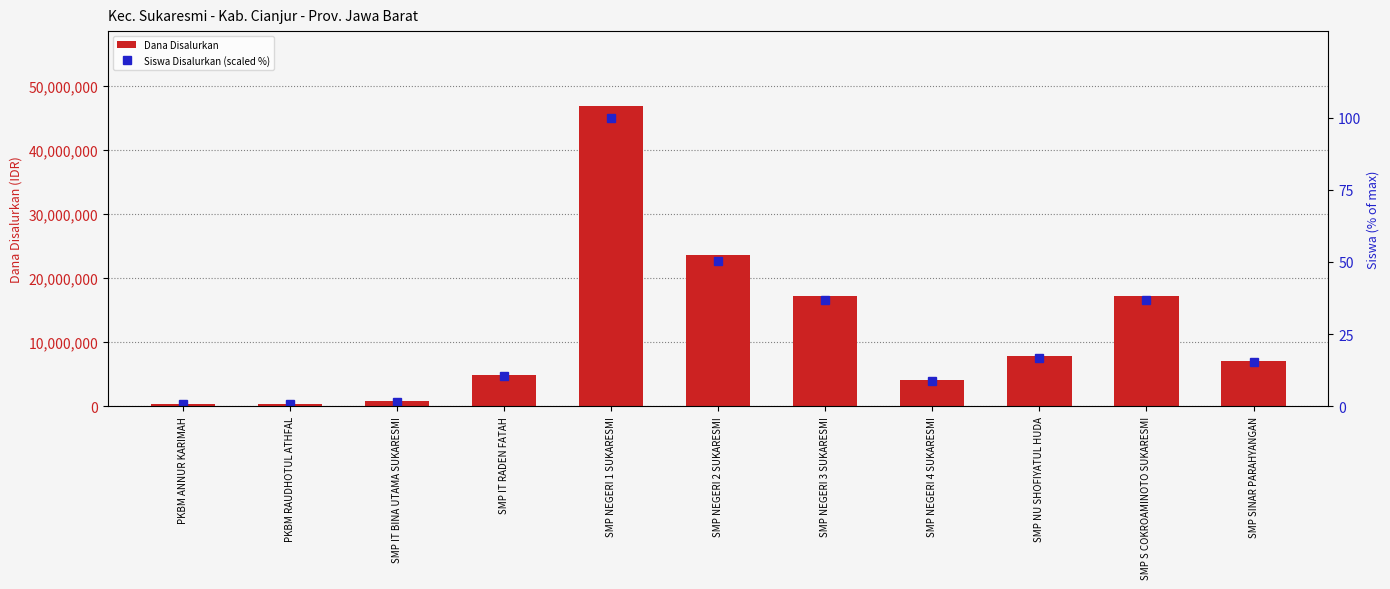

True or false: Dana Disalurkan has a value of 3506288.3 at SMP SINAR PARAHYANGAN.

False